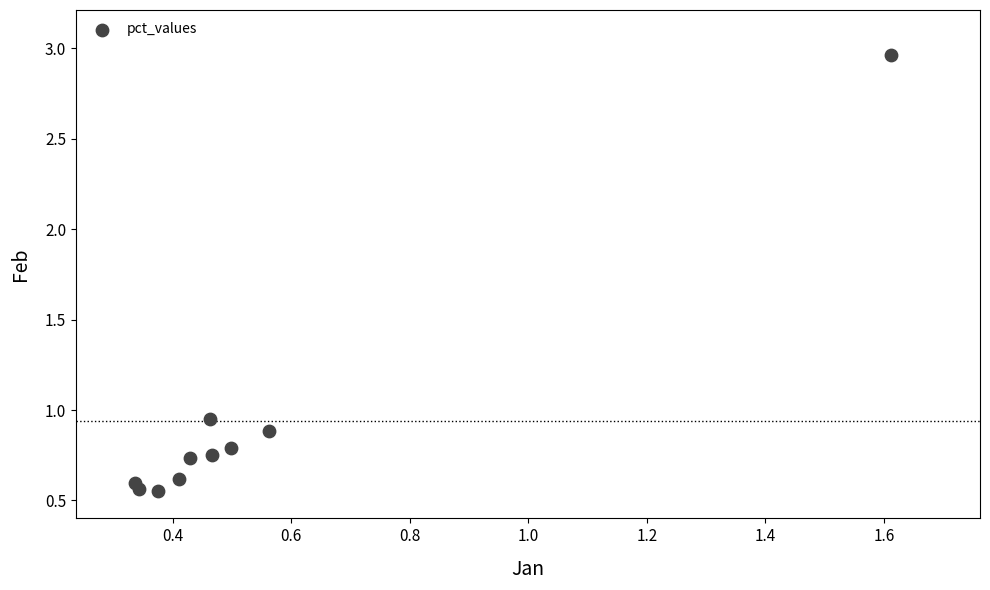

What is the range of Y values (max minus min)?

2.4